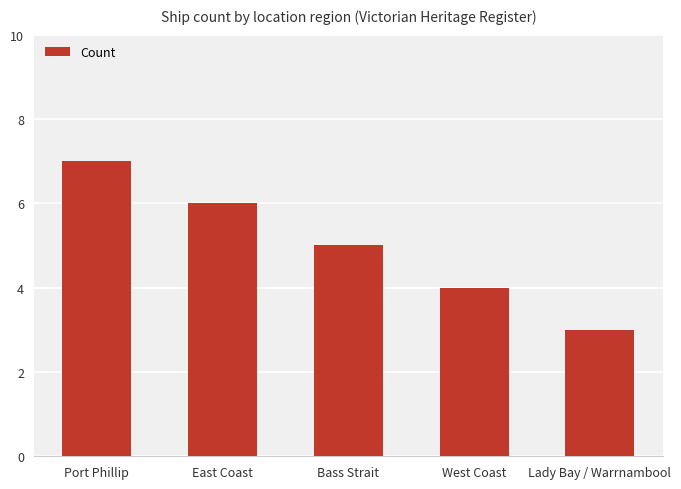

What is the maximum value shown in the chart?

7